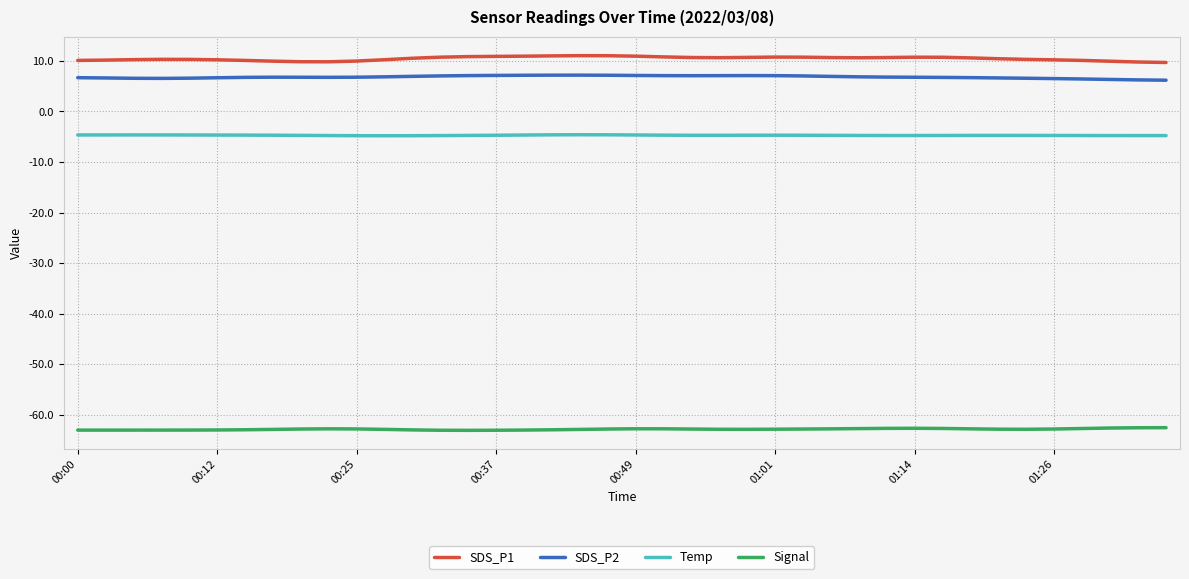

List the series in order of their peak value, highest first.

SDS_P1, SDS_P2, Temp, Signal